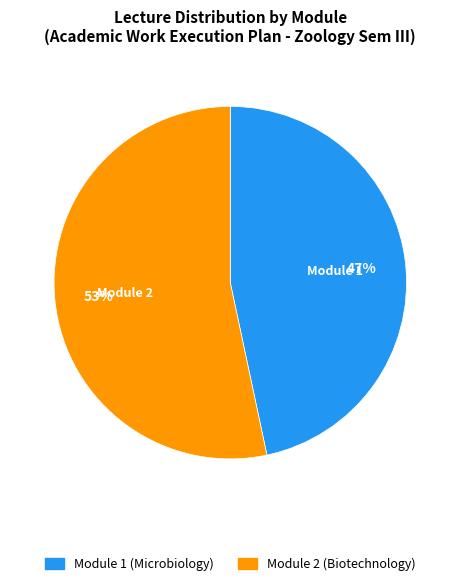

What is the largest slice in the pie chart?

Module 2